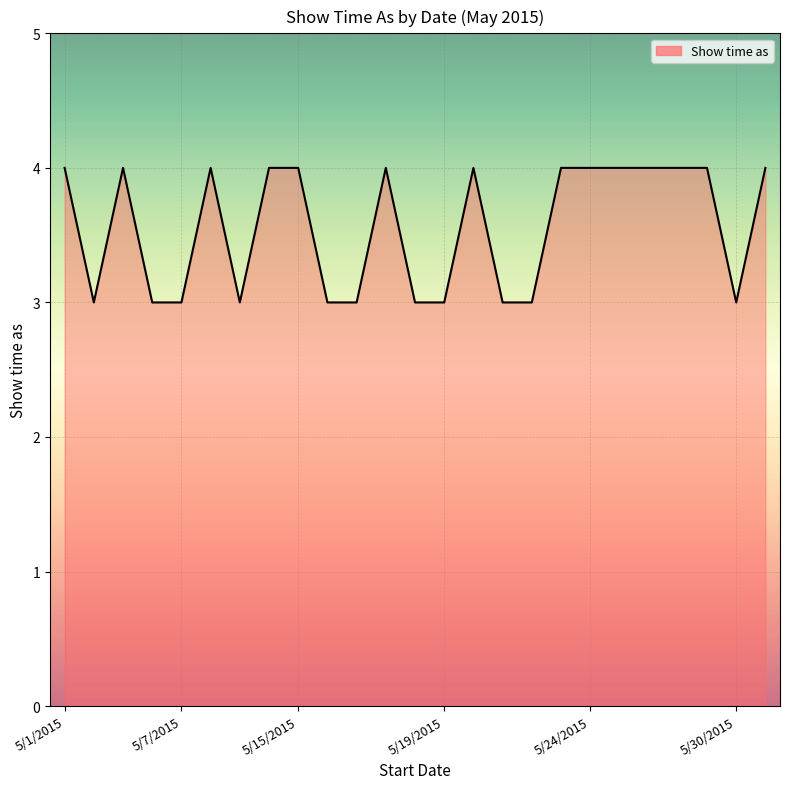

What is the minimum value shown in the chart?

3